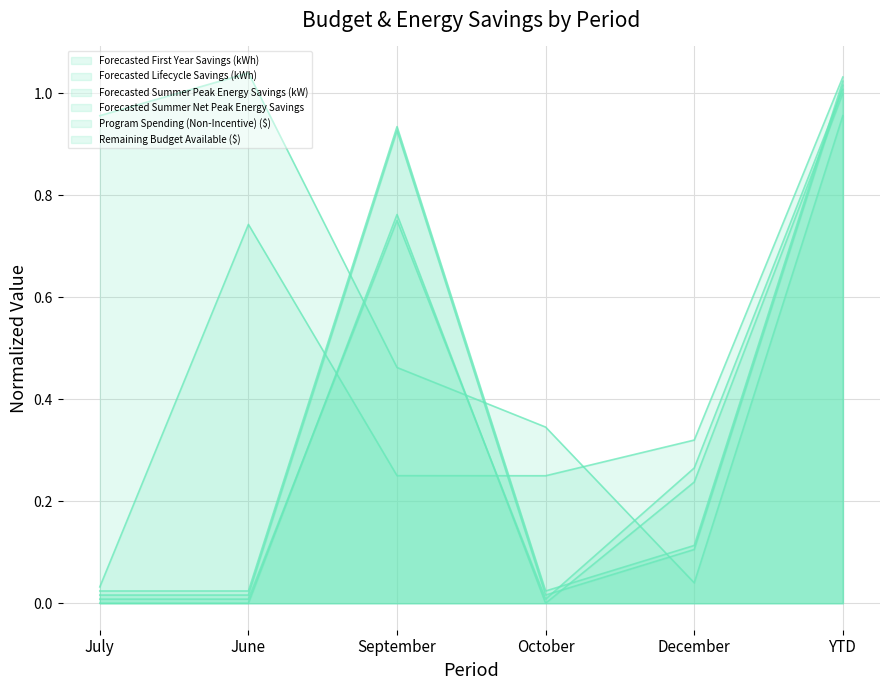

Which series changed the most between June and YTD?

Forecasted First Year Savings (kWh)